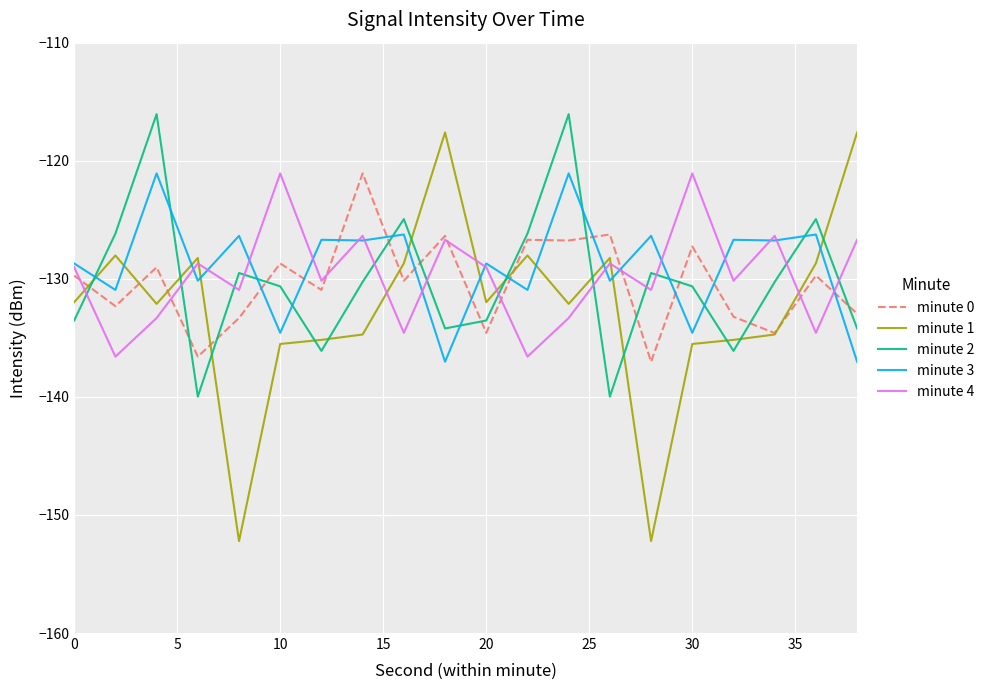

After their last crossing, which series has the higher values: minute 0 or minute 3?

minute 0